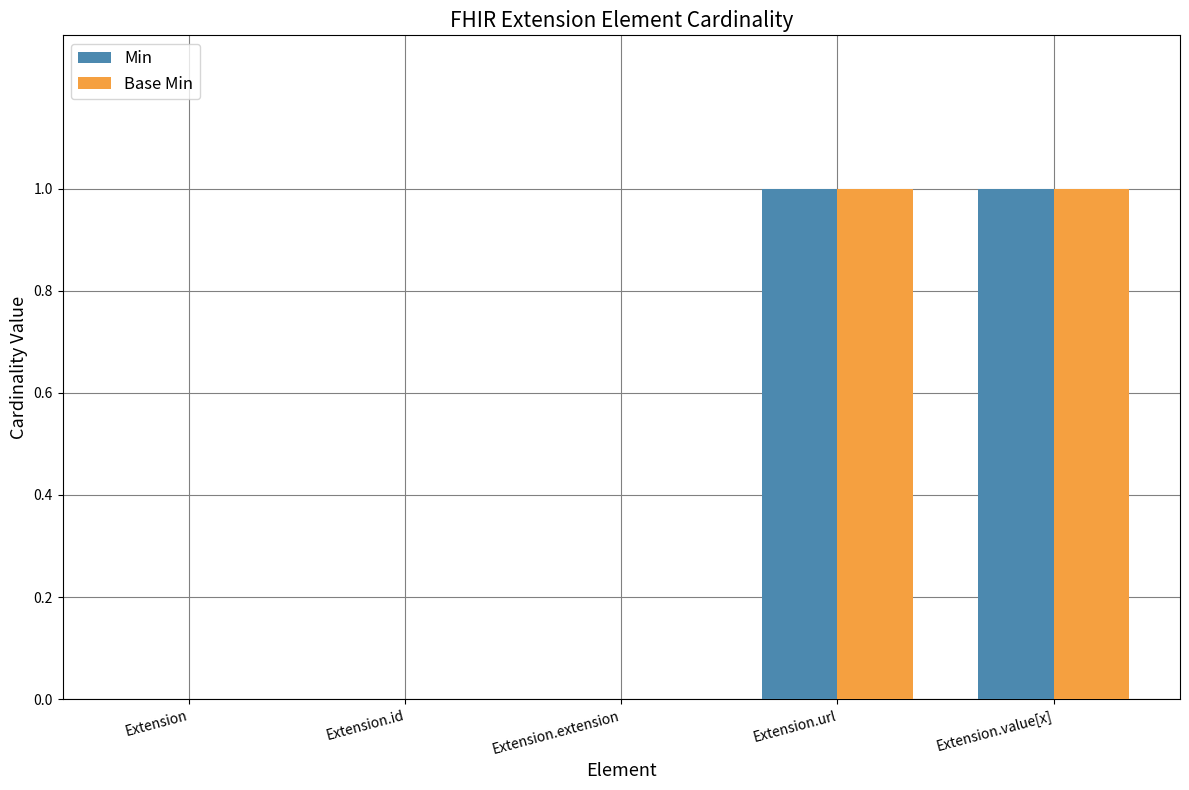

The value of Min at Extension is 0. True or false?

True